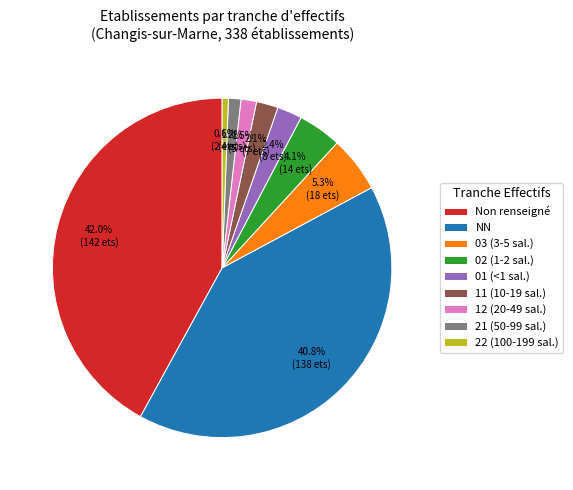

Is there a majority slice in this chart?

No